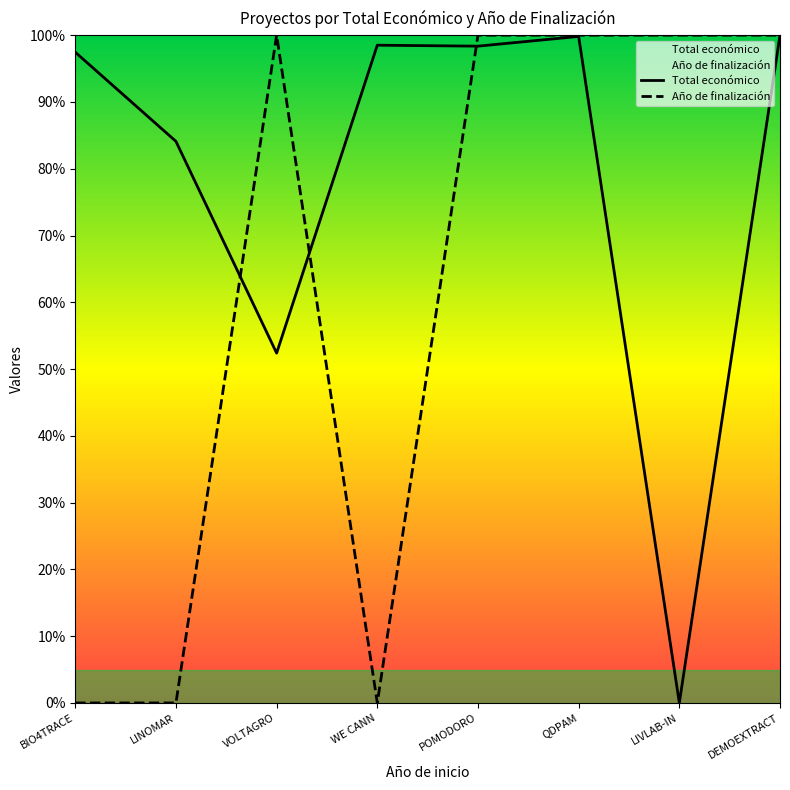

Is the value of Año de finalización at LINOMAR greater than the value of Total económico at BIO4TRACE?

No